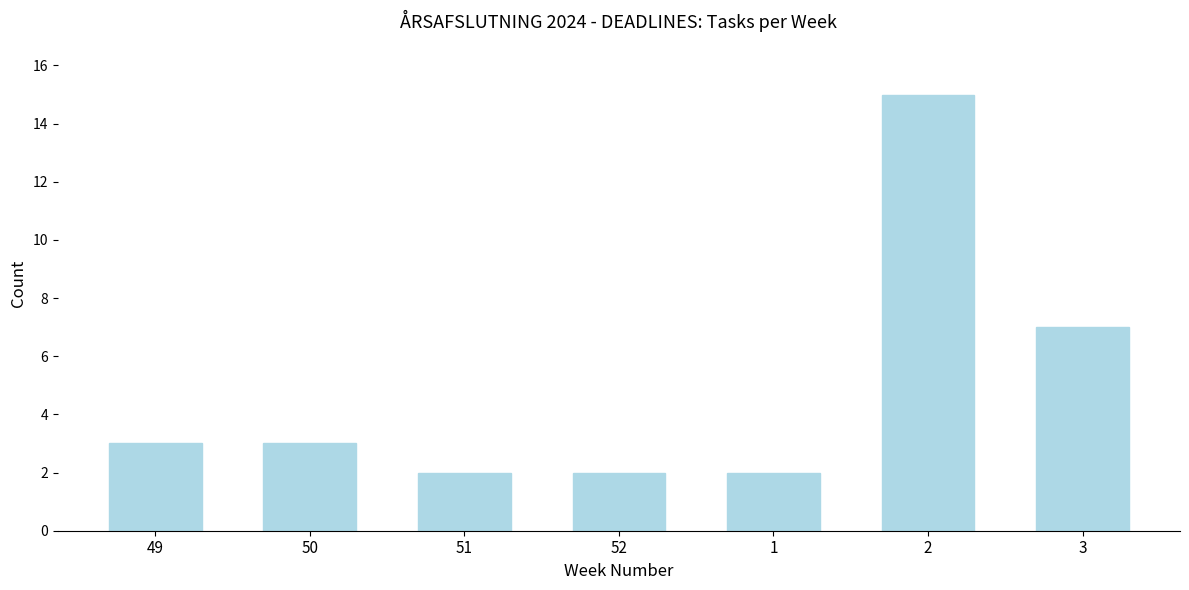

Reading left to right, transcribe all the data shown in this chart.

3	3	2	2	2	15	7